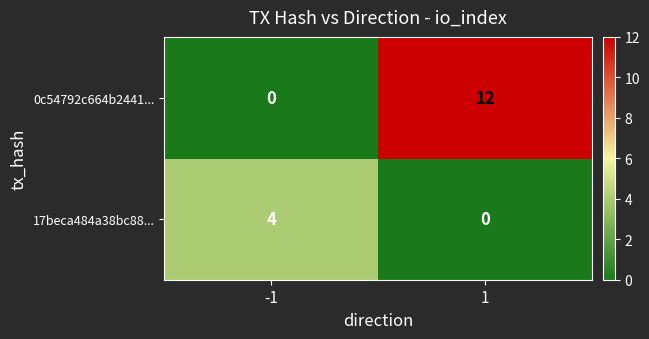

Count the number of categories in the chart.

2